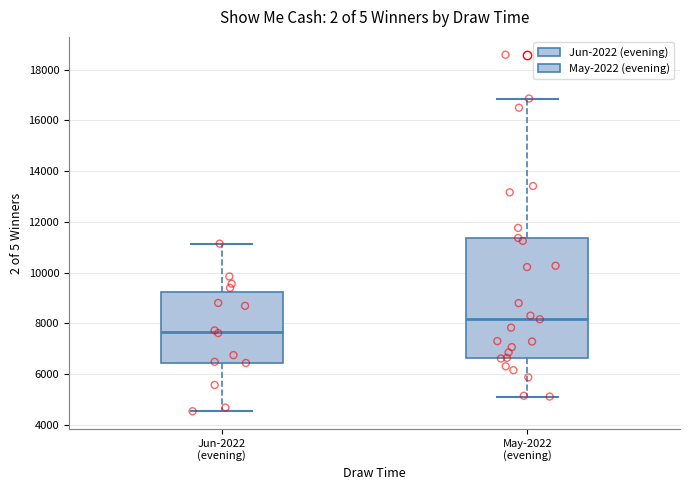

Which box has the lowest median line?

Jun-2022 (evening)